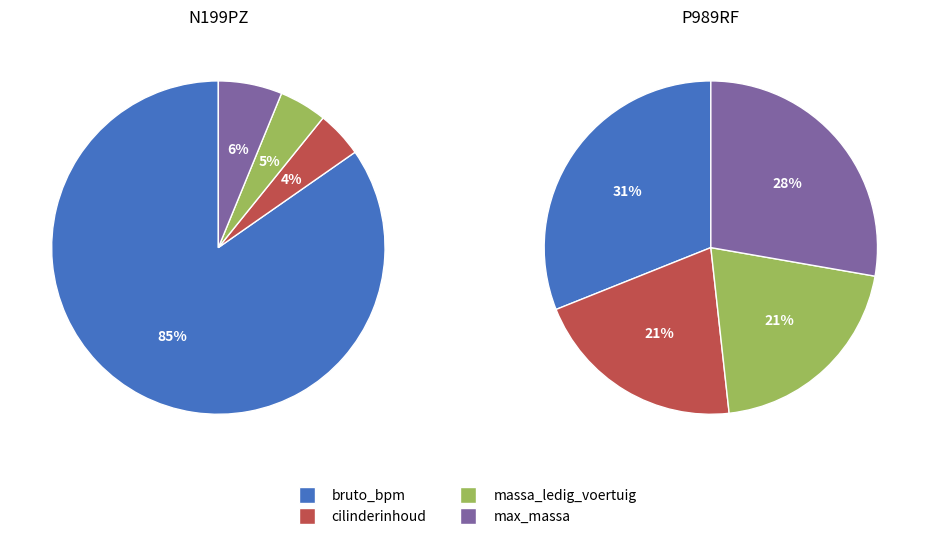

Does N199PZ account for over 50% of the chart?

No